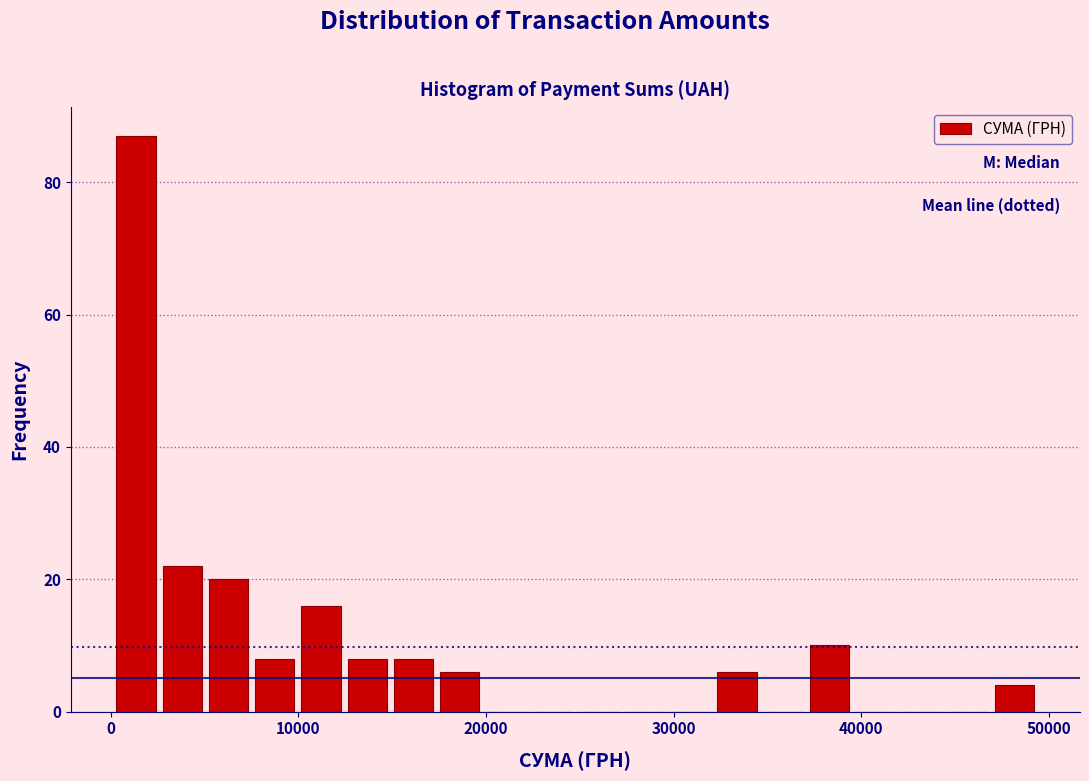

Around what value on the x-axis is the tallest bar? Give the approximate position of its centre, as read against the axis.

1000